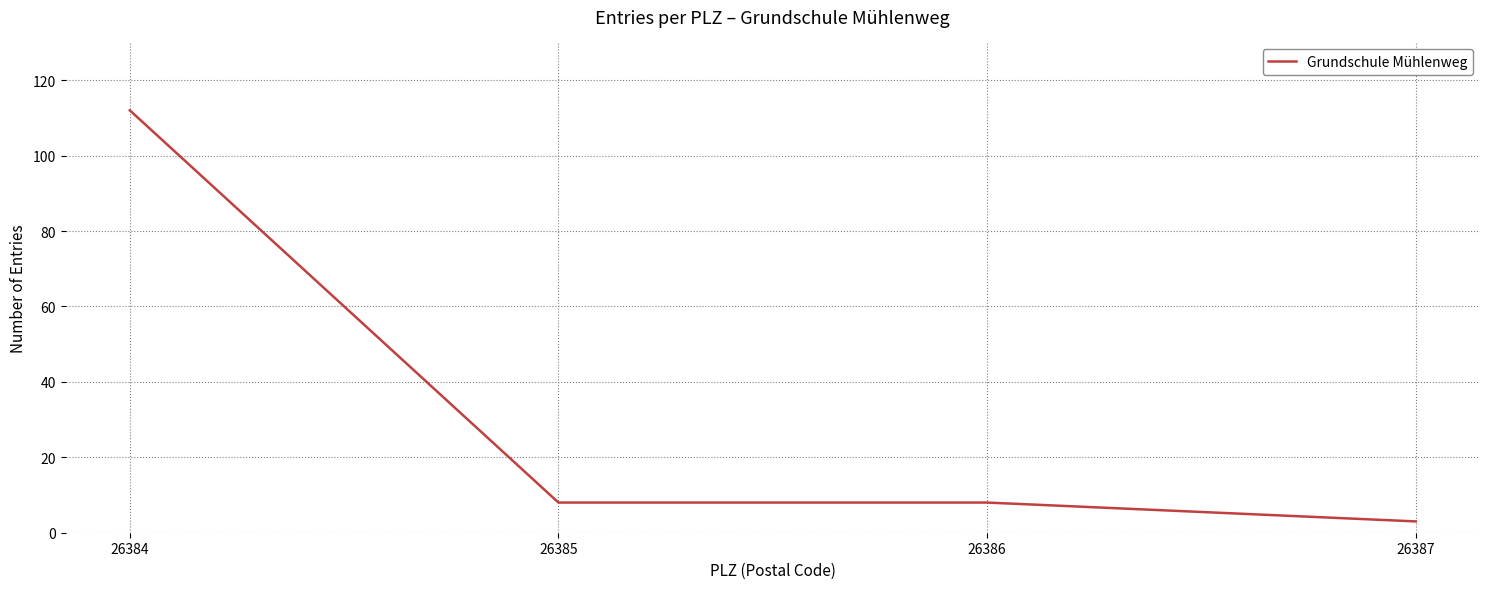

What is the maximum value shown in the chart?

112